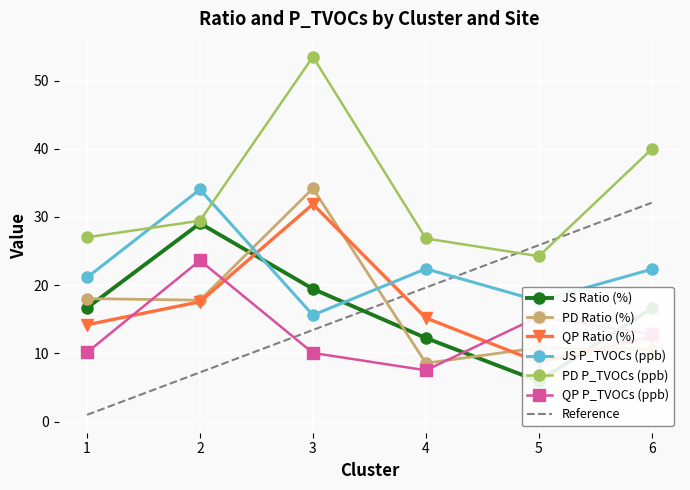

What is the average value of the JS Ratio (%) series?

16.7